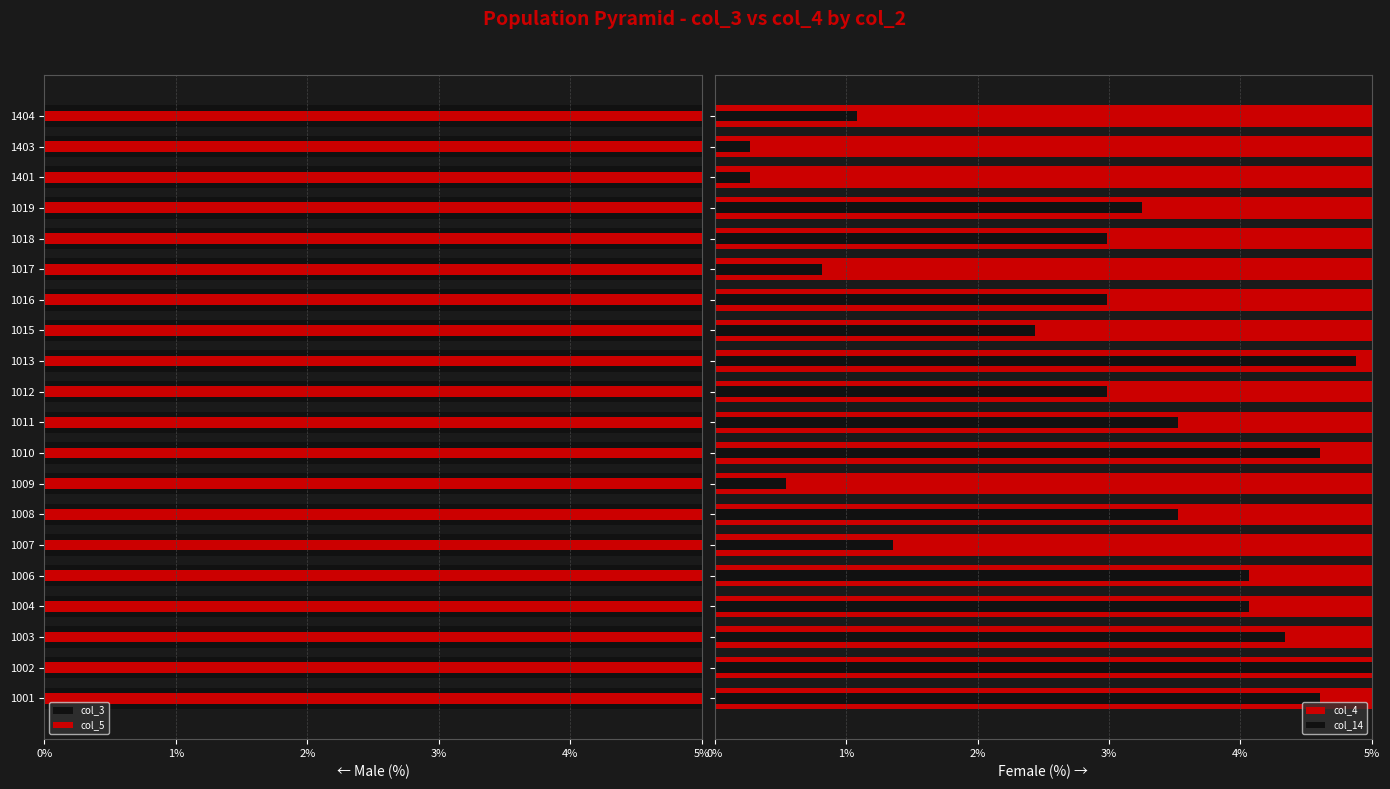

Reading left to right, list all the values displayed in this chart.

col_3: 83.5	72.9	40.7	60.2	100.0	66.4	43.1	49.1	55.3	54.2	62.6	72.4	62.6	74.3	62.9	75.1	77.2	16.8	11.9	18.7
col_5: 15.7	14.9	7.0	16.0	22.5	11.1	7.0	19.0	14.4	12.2	14.1	14.4	14.4	19.2	20.9	21.4	20.9	36.0	18.4	27.9
col_4: 45.0	39.3	26.3	30.1	52.8	38.5	26.3	21.4	27.9	30.1	29.8	37.1	29.3	36.3	31.7	37.4	35.2	18.7	18.4	27.9
col_14: 4.6	5.7	4.3	4.1	4.1	1.4	3.5	0.5	4.6	3.5	3.0	4.9	2.4	3.0	0.8	3.0	3.3	0.3	0.3	1.1